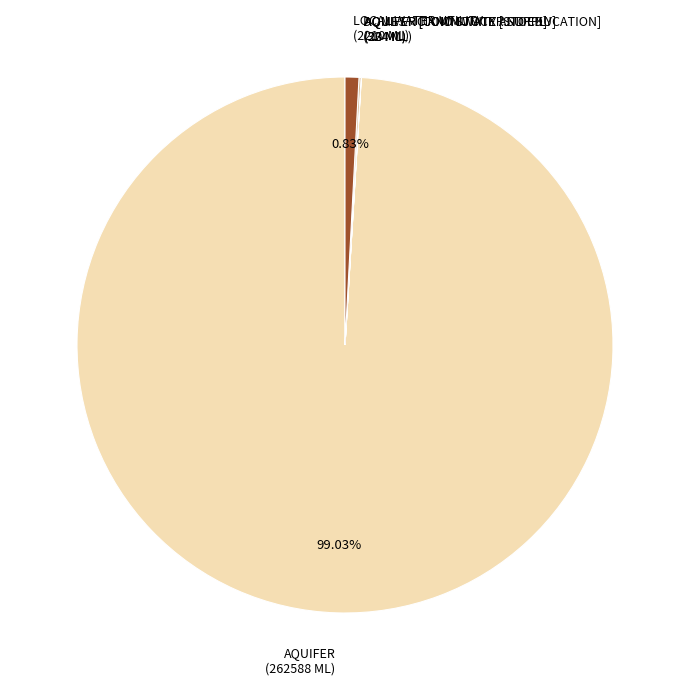

What is the majority slice?

AQUIFER